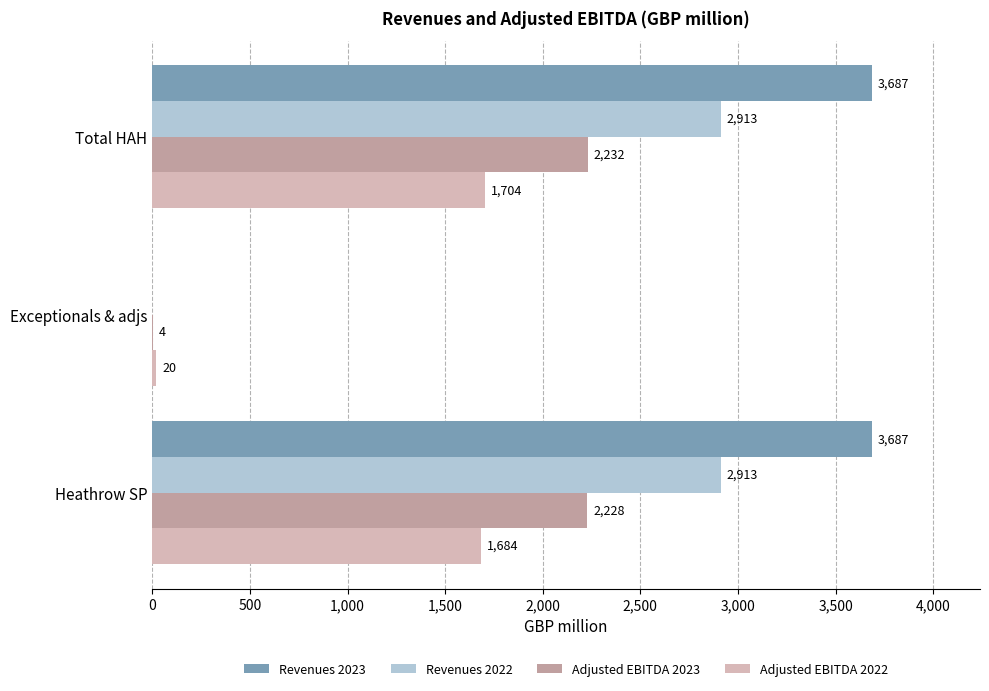

Is it true that Adjusted EBITDA 2023 equals 880 at Total HAH?

False